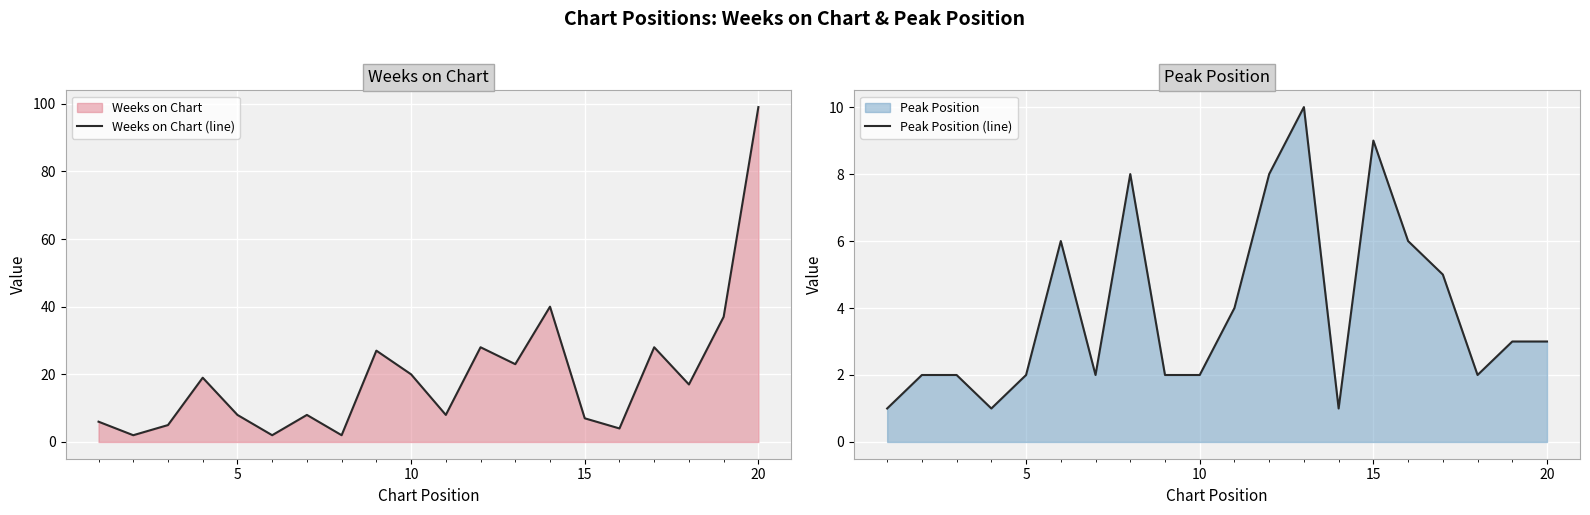

True or false: Weeks on Chart (line) has more than 2 interior local peaks.

True